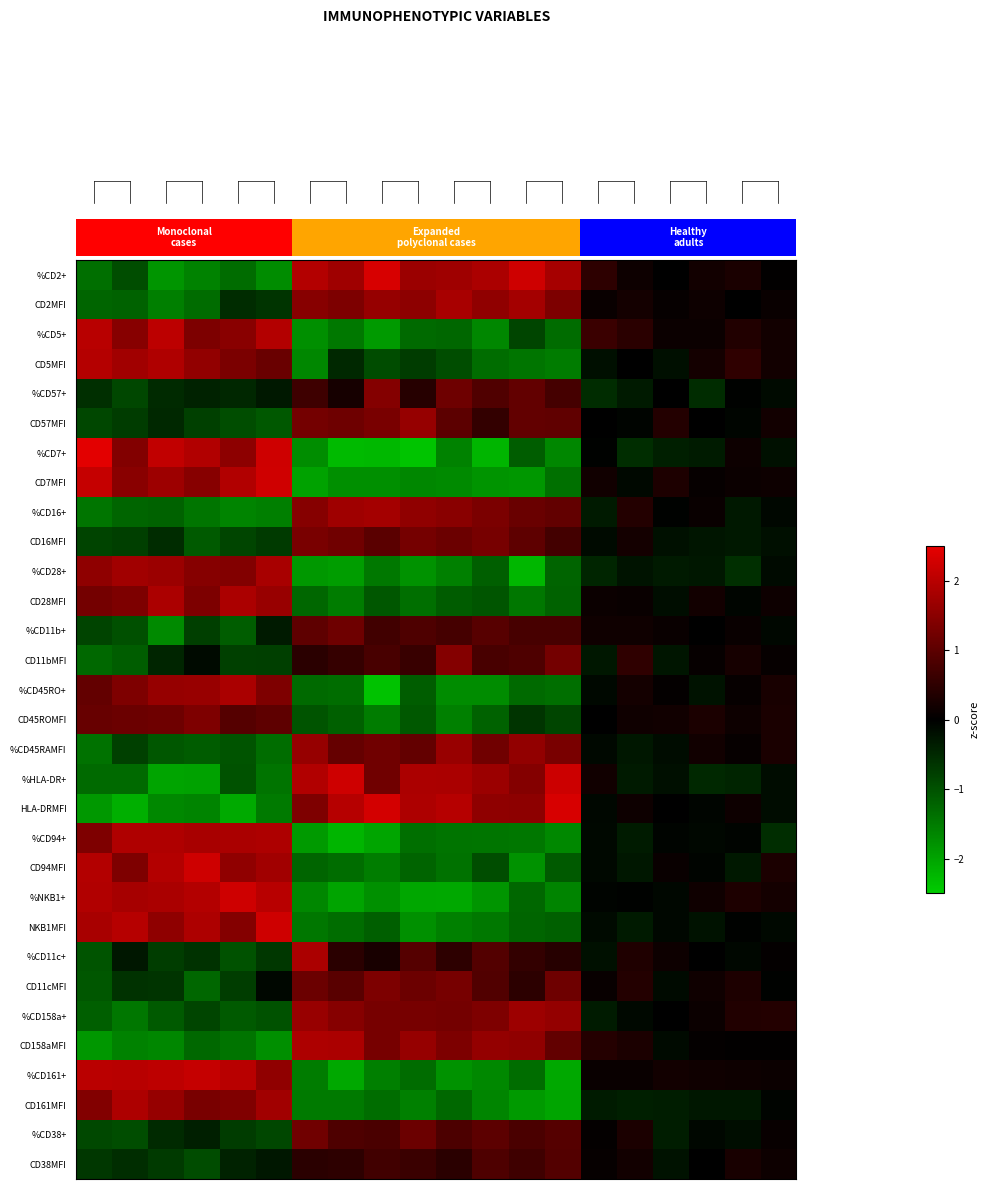

Count the number of data series in this chart.

31